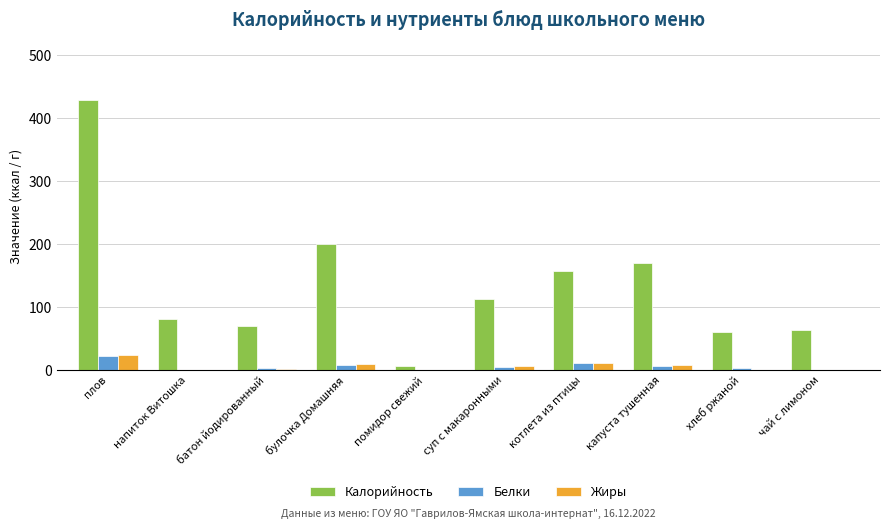

The Калорийность series shows 126 at батон йодированный. True or false?

False